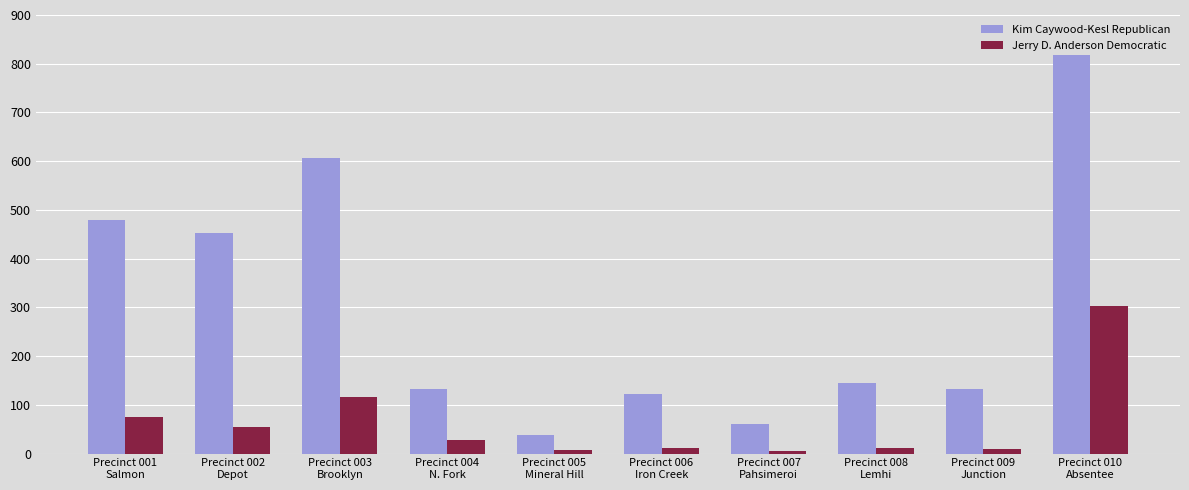

What is the average value of the Jerry D. Anderson Democratic series?

62